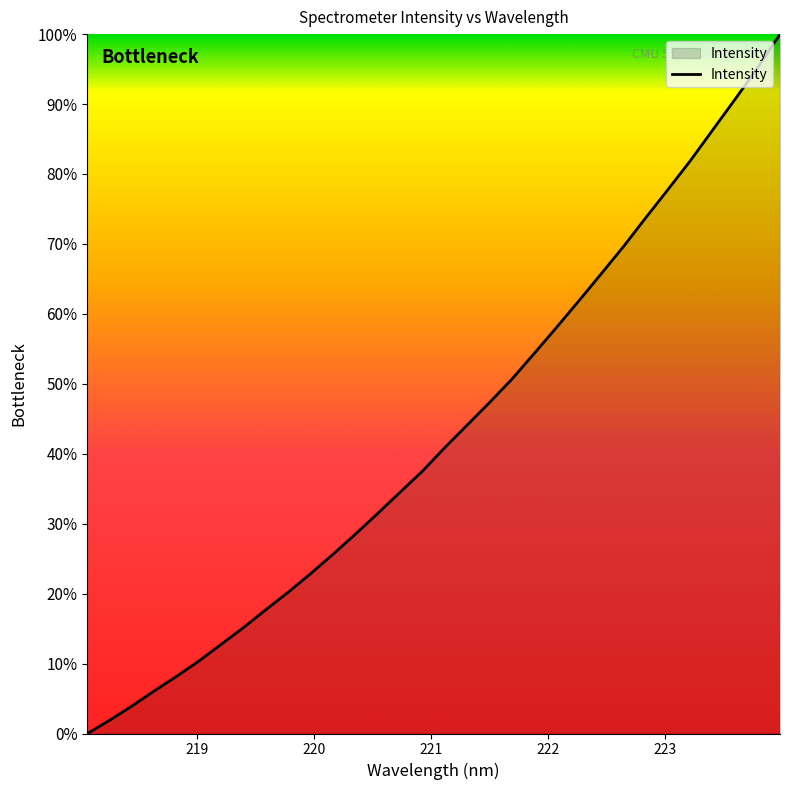

What is the greatest value displayed?

100.0